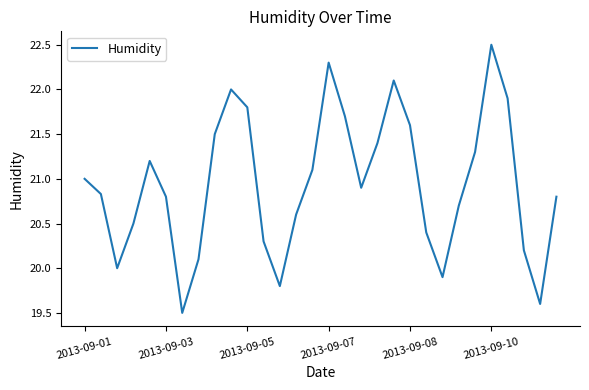

What is the difference between the maximum and minimum values?

3.0